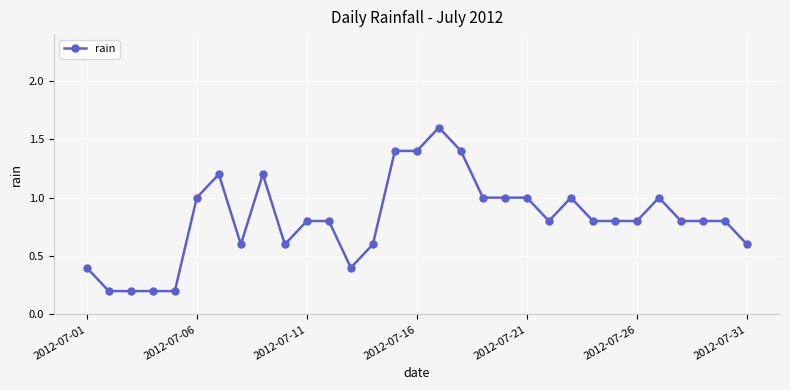

Reading right to left, extract all data points from this chart.

0.6	0.8	0.8	0.8	1.0	0.8	0.8	0.8	1.0	0.8	1.0	1.0	1.0	1.4	1.6	1.4	1.4	0.6	0.4	0.8	0.8	0.6	1.2	0.6	1.2	1.0	0.2	0.2	0.2	0.2	0.4